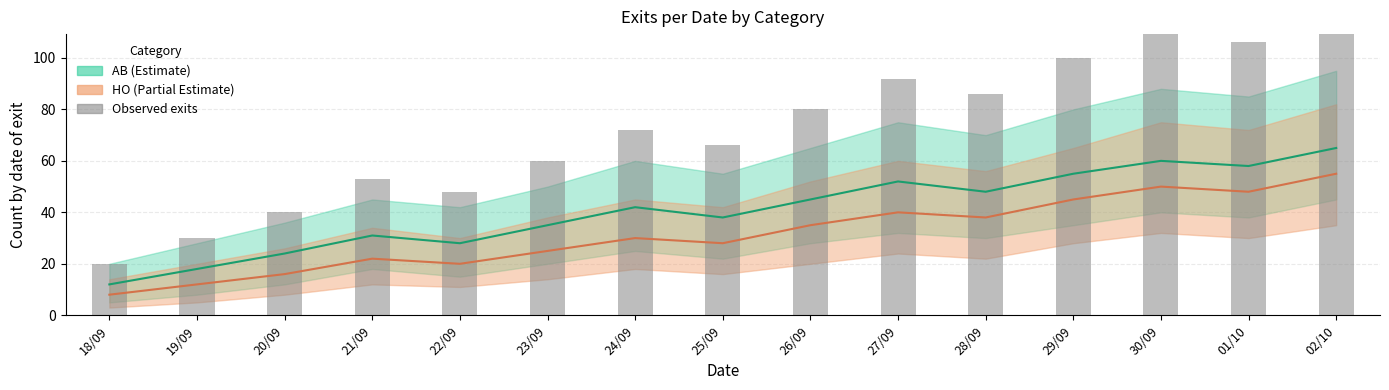

What position from the left is 01/10?

14